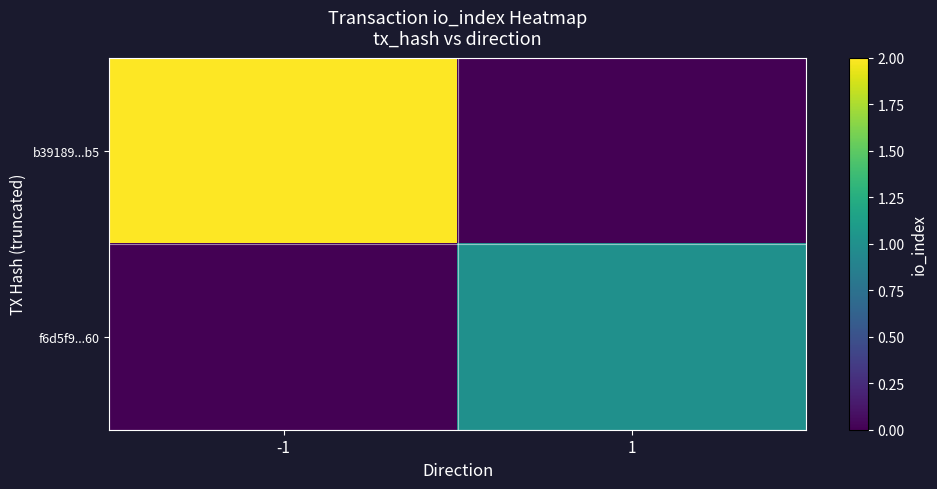

Which series has the largest range (max minus min)?

b39189...b5